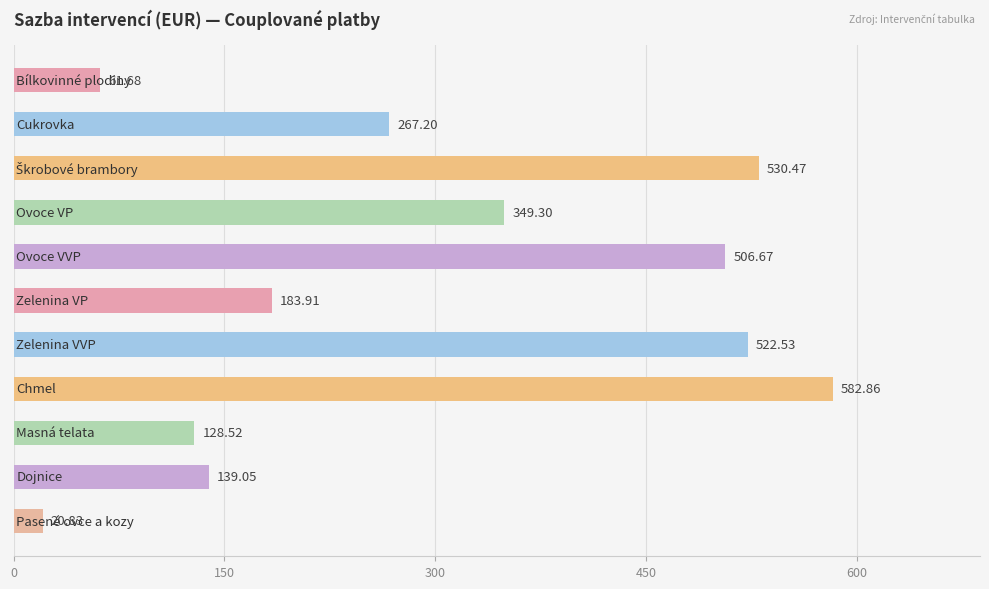

What is the sum of all values?

3293.0